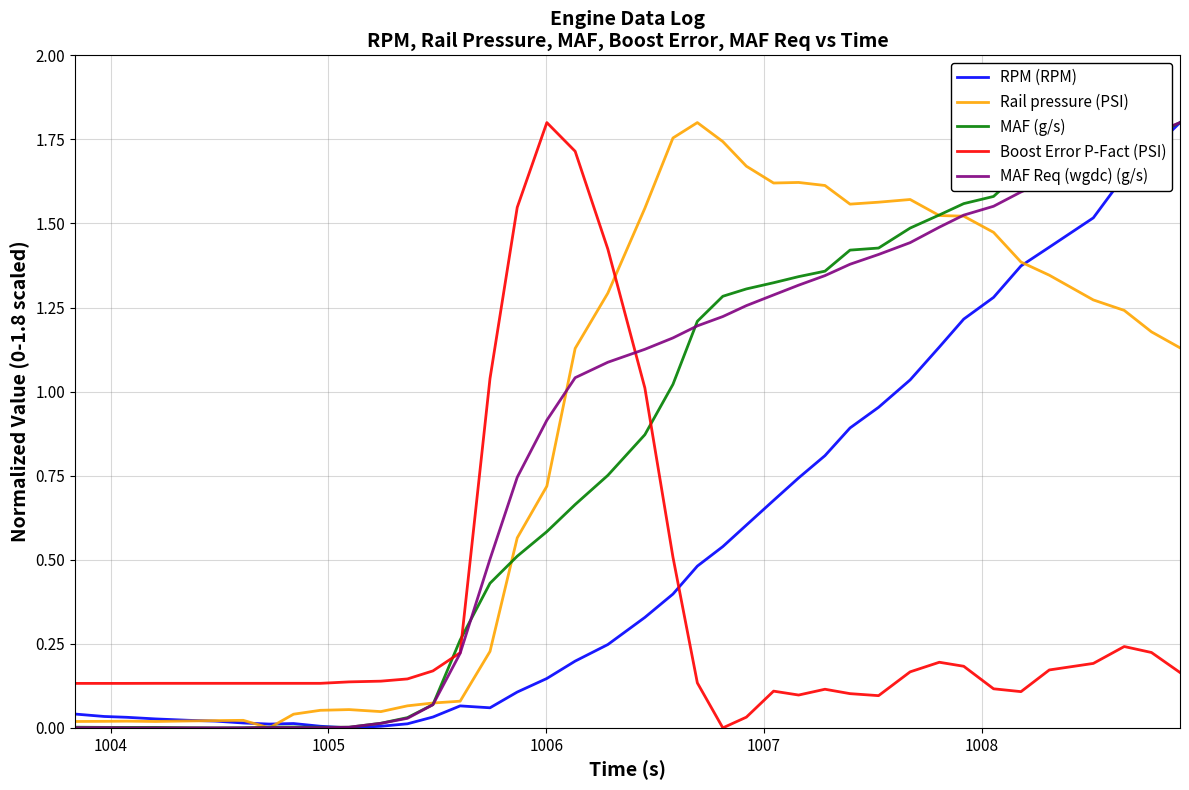

After their last crossing, which series has the higher values: Boost Error P-Fact (PSI) or RPM (RPM)?

RPM (RPM)